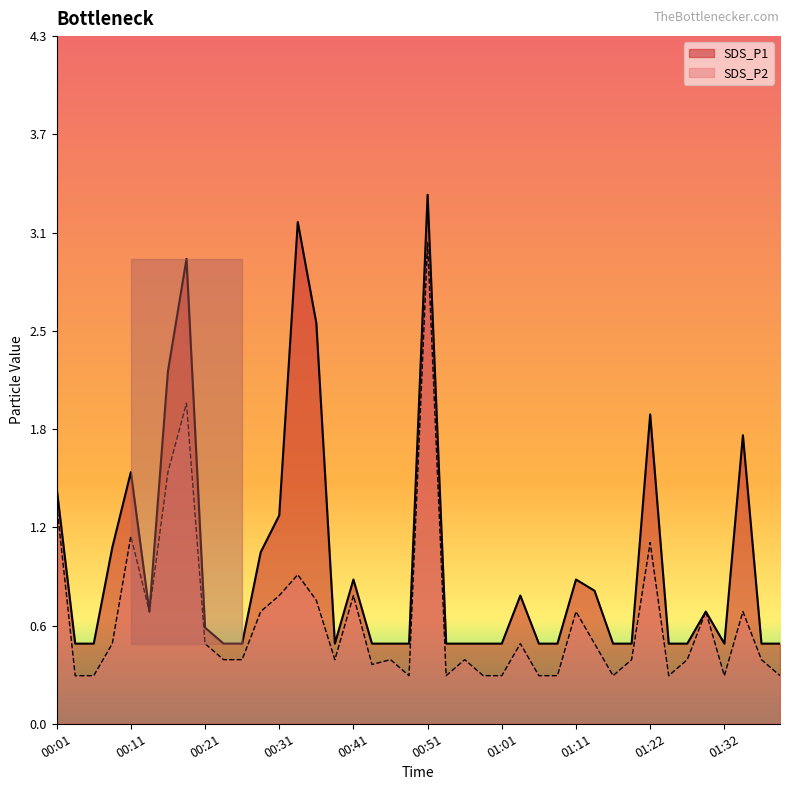

At how many categories does at least one series exceed 2?

5